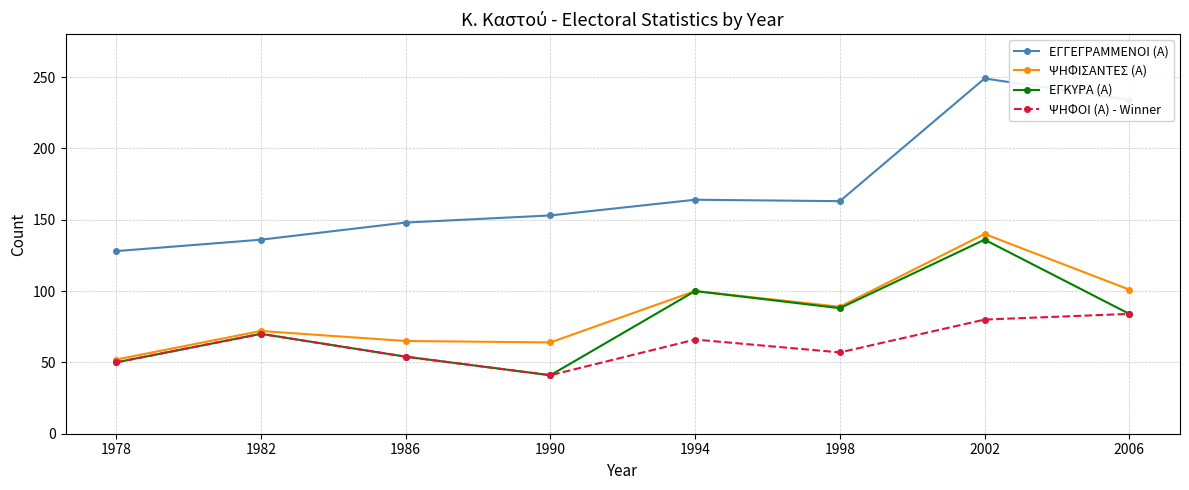

At which category does the chart reach its minimum across all series?

1990